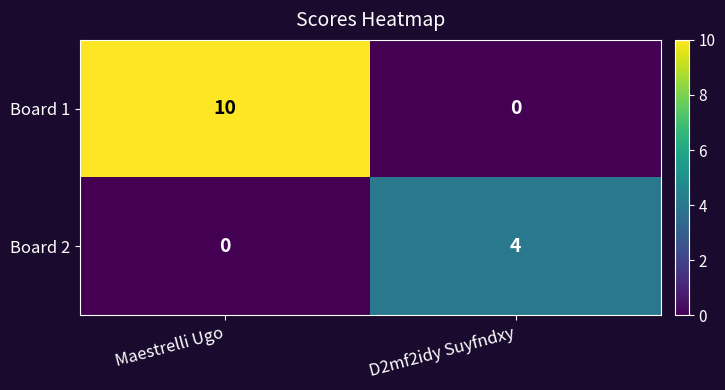

Which series has the widest spread of values?

Board 1